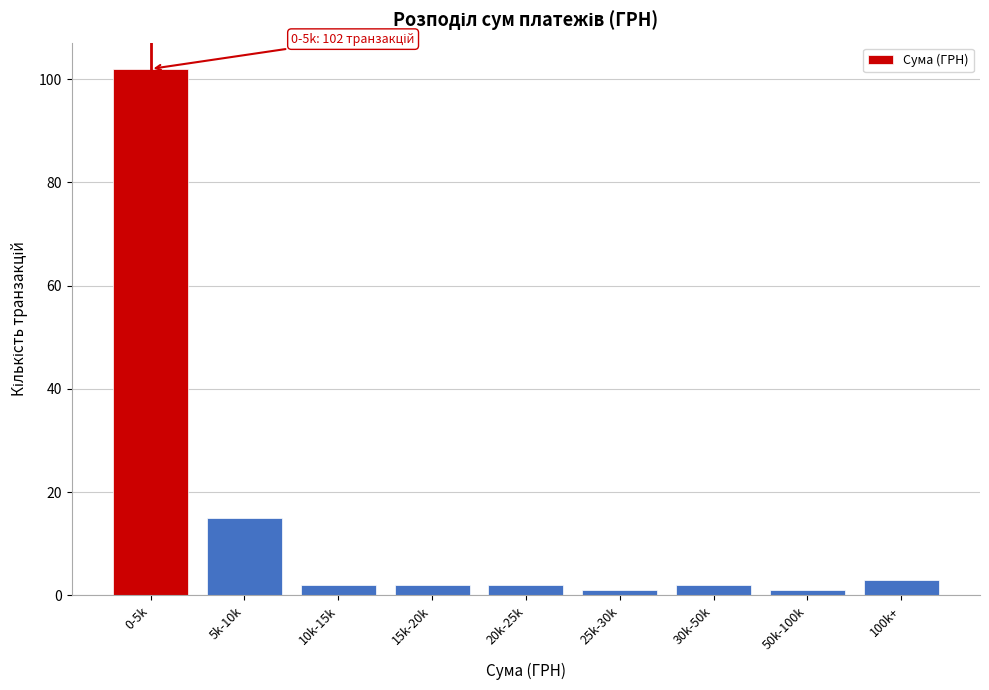

Reading left to right, transcribe all the data shown in this chart.

102	15	2	2	2	1	2	1	3